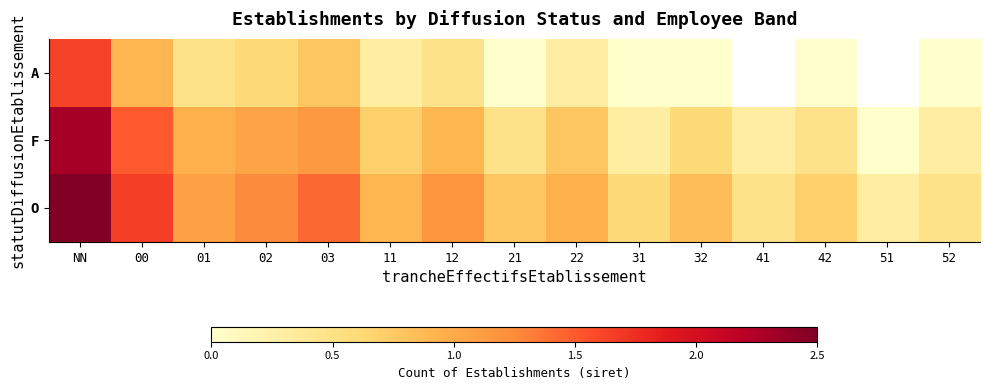

What value does the F series have at 01?

1.0